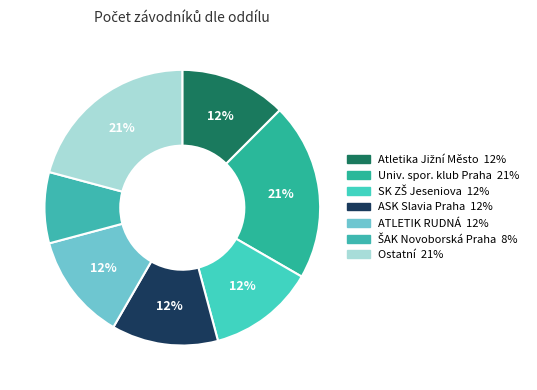

Is there a majority slice in this chart?

No